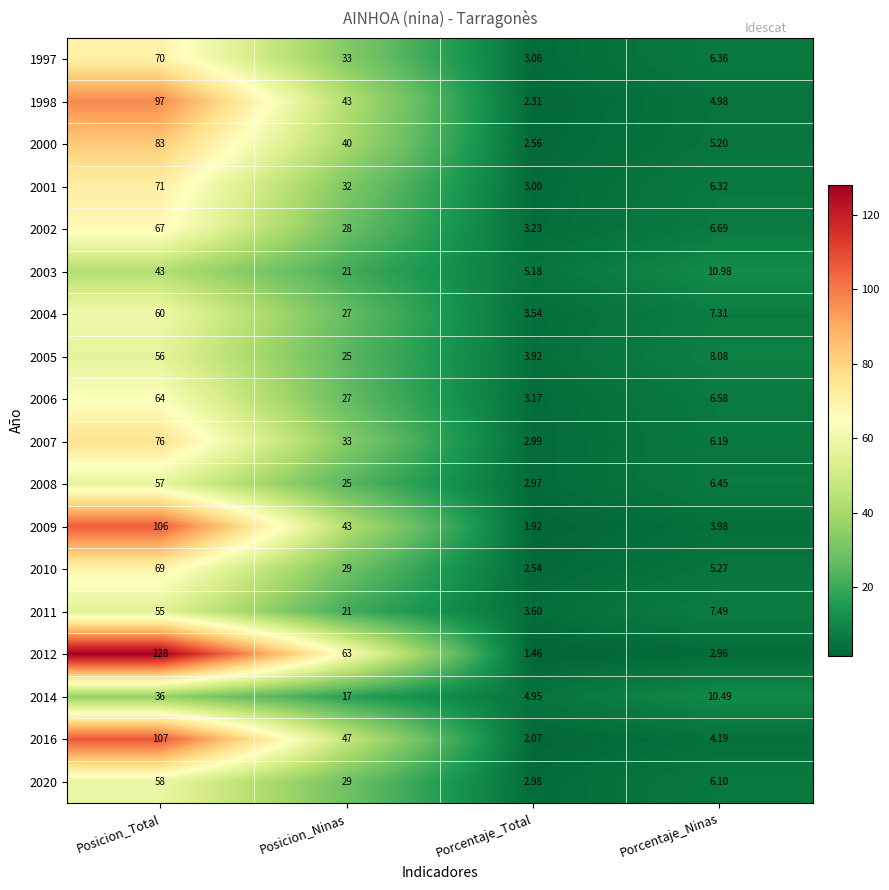

List the labels in order of 2004 value, smallest first.

Porcentaje_Total, Porcentaje_Ninas, Posicion_Ninas, Posicion_Total